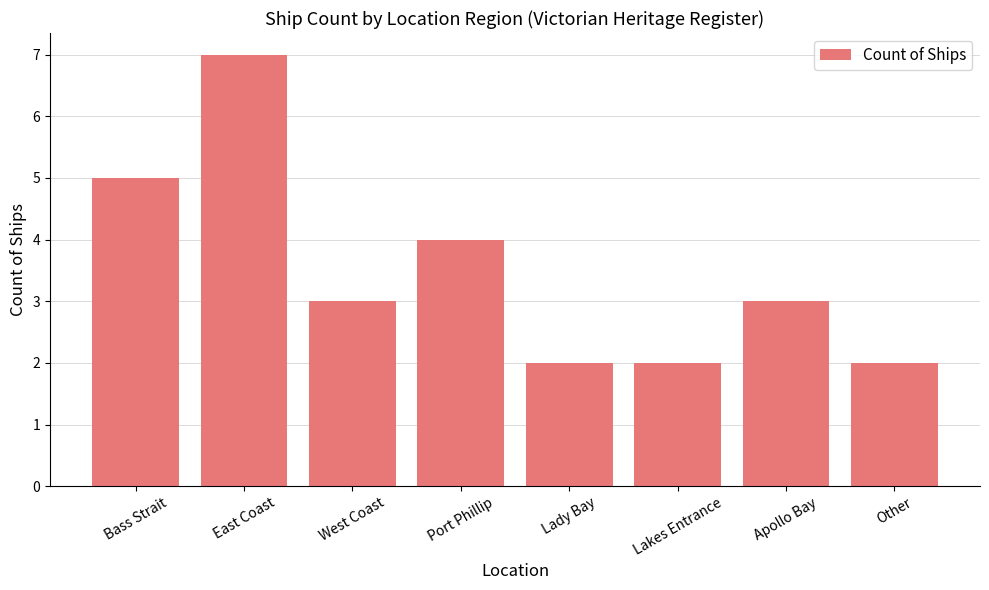

What is the change in value from East Coast to Other?

-5